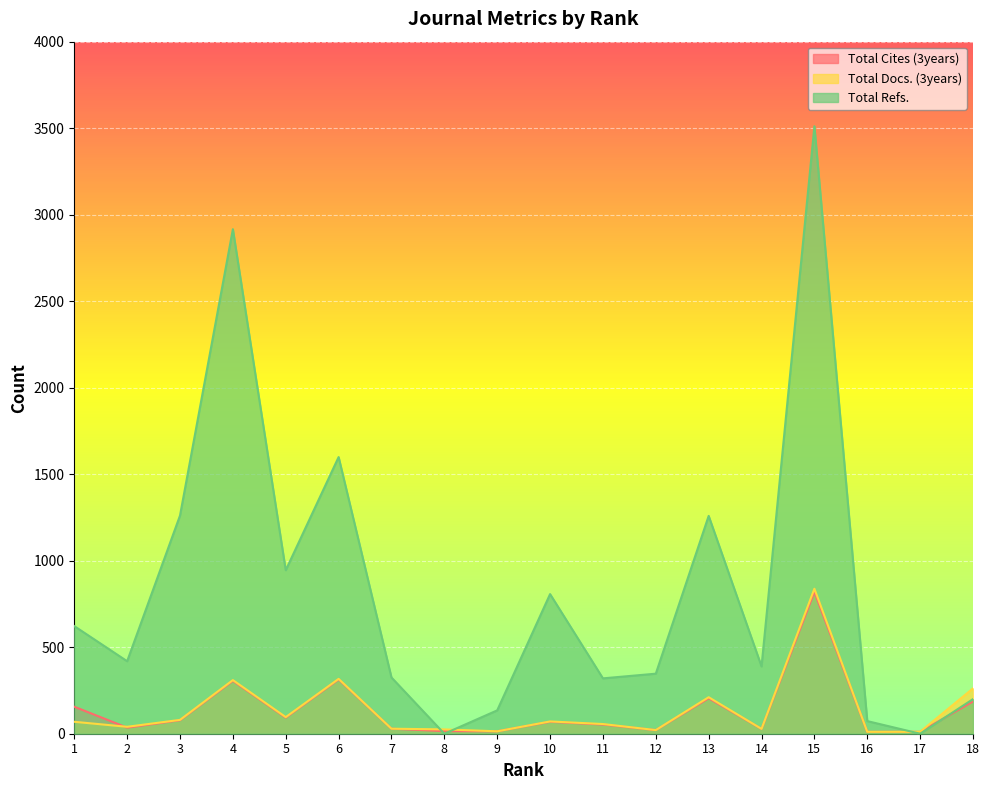

Rank the categories by Total Refs. value from lowest to highest.

8, 17, 16, 9, 18, 11, 7, 12, 14, 2, 1, 10, 5, 13, 3, 6, 4, 15